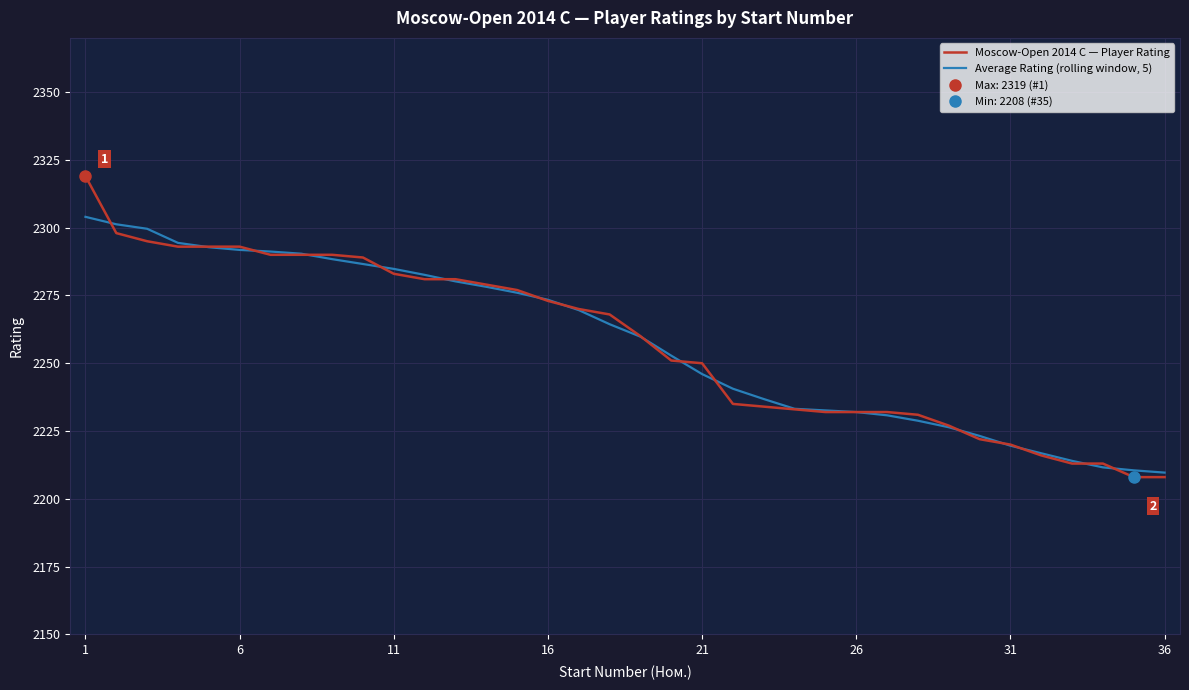

What is the maximum value for Average Rating (rolling window, 5)?

2304.0